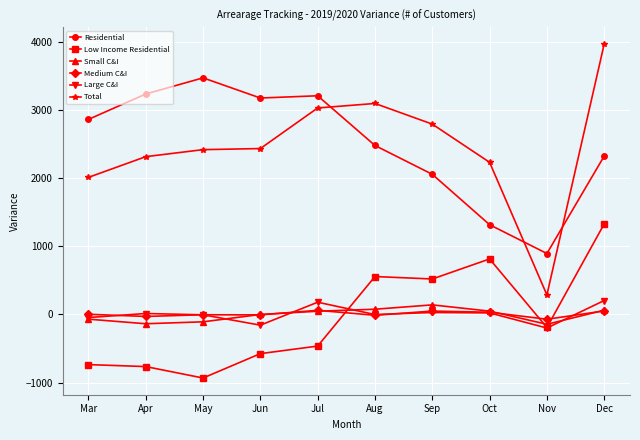

Read the Large C&I value at Oct.

22